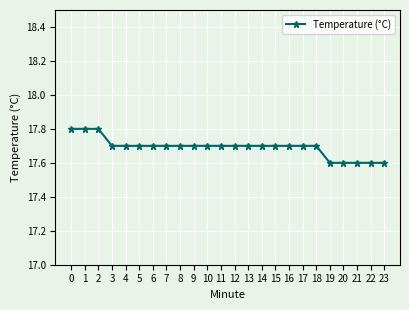

Does the chart have visible grid lines?

Yes